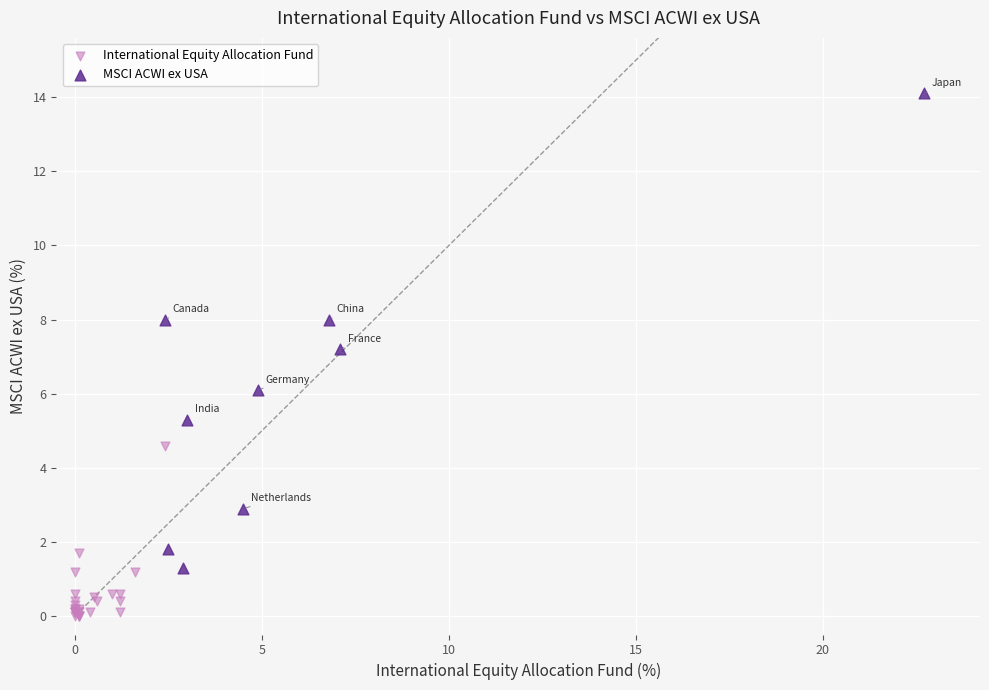

Which series contains the lowest Y value?

International Equity Allocation Fund